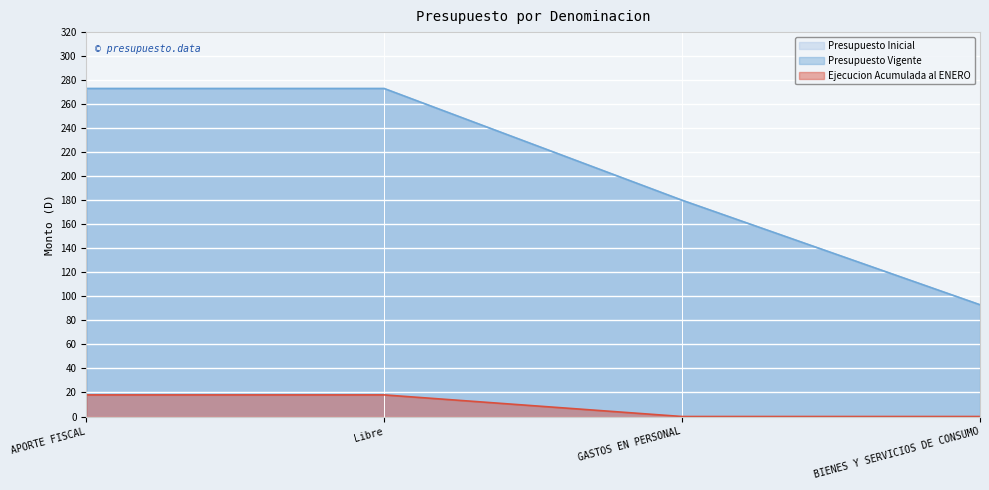

What value does the Presupuesto Vigente series have at APORTE FISCAL?

273